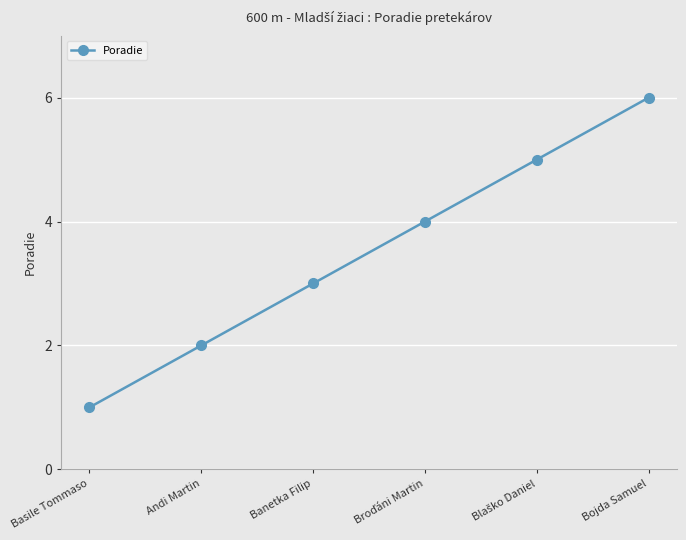

What is the sum of all values?

21